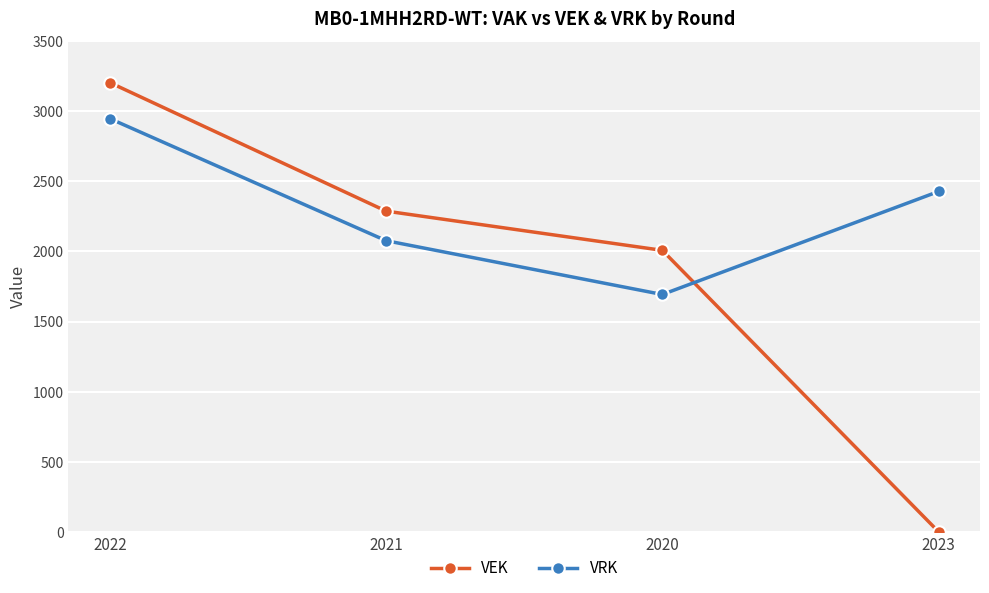

What is the difference between the highest and lowest values at 2020?

315